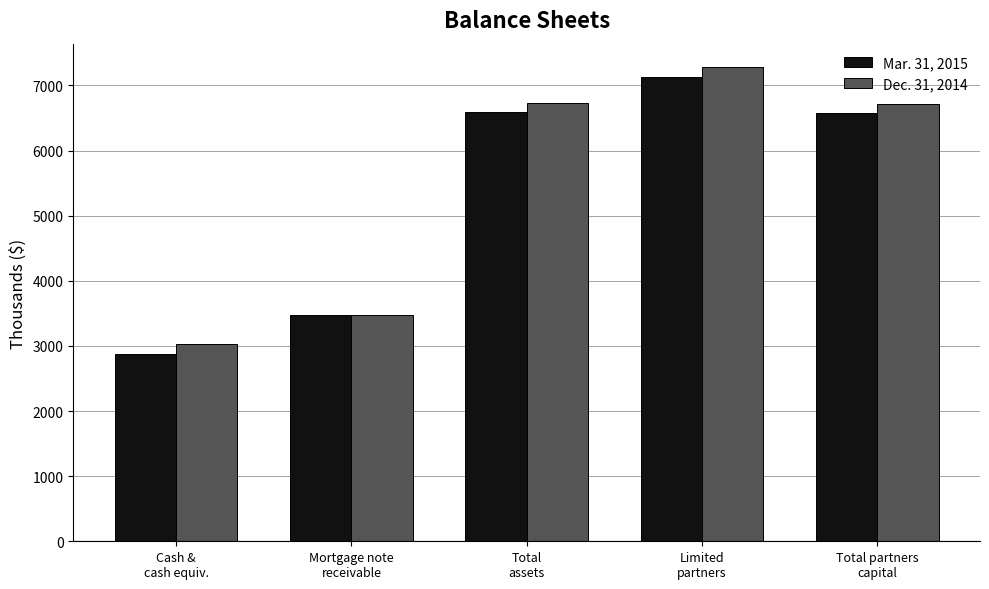

What is the maximum value for Dec. 31, 2014?

7277